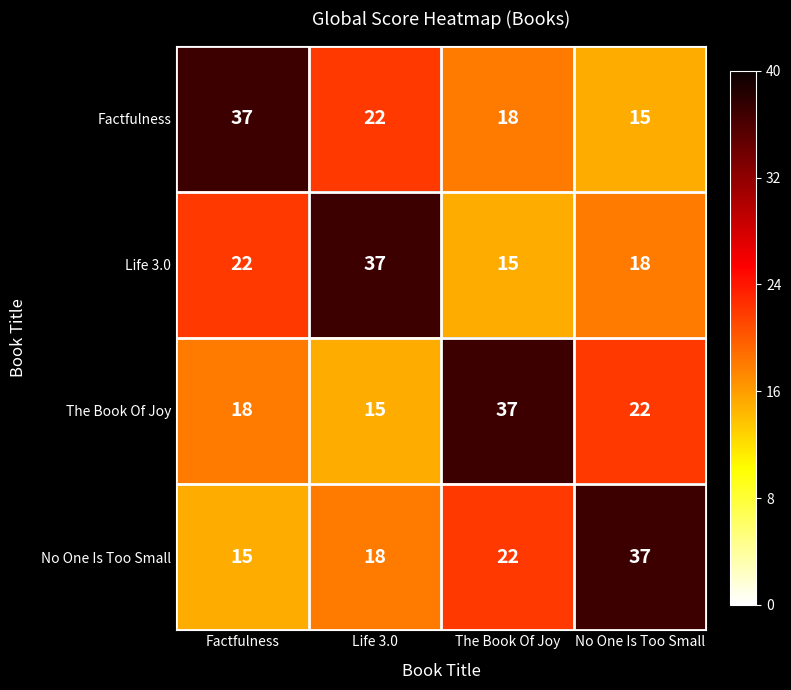

What is the difference between the The Book Of Joy values at Factfulness and No One Is Too Small?

4